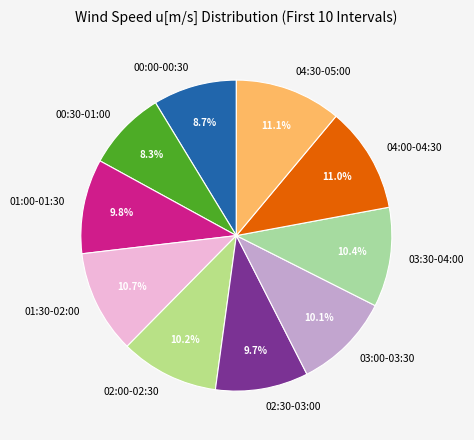

What is the total percentage of 02:30-03:00 and 01:30-02:00?

20.4%